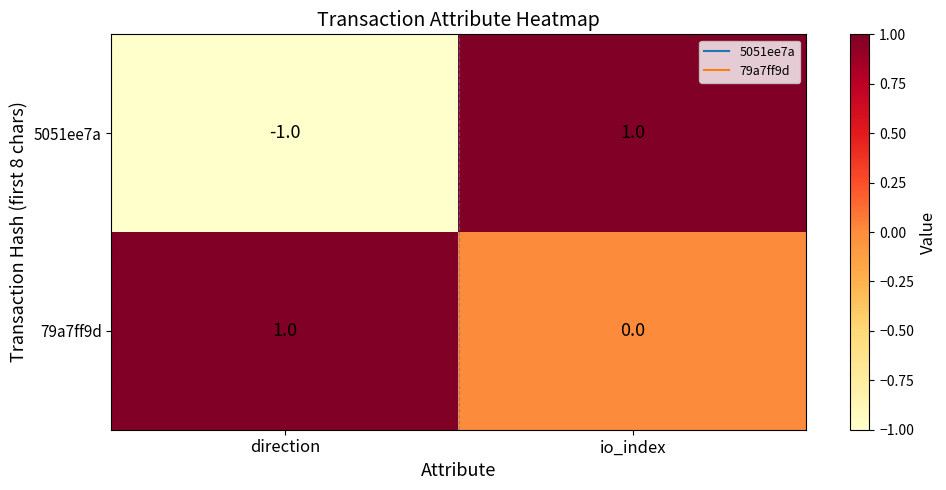

Between direction and io_index, which series saw the biggest shift?

5051ee7a